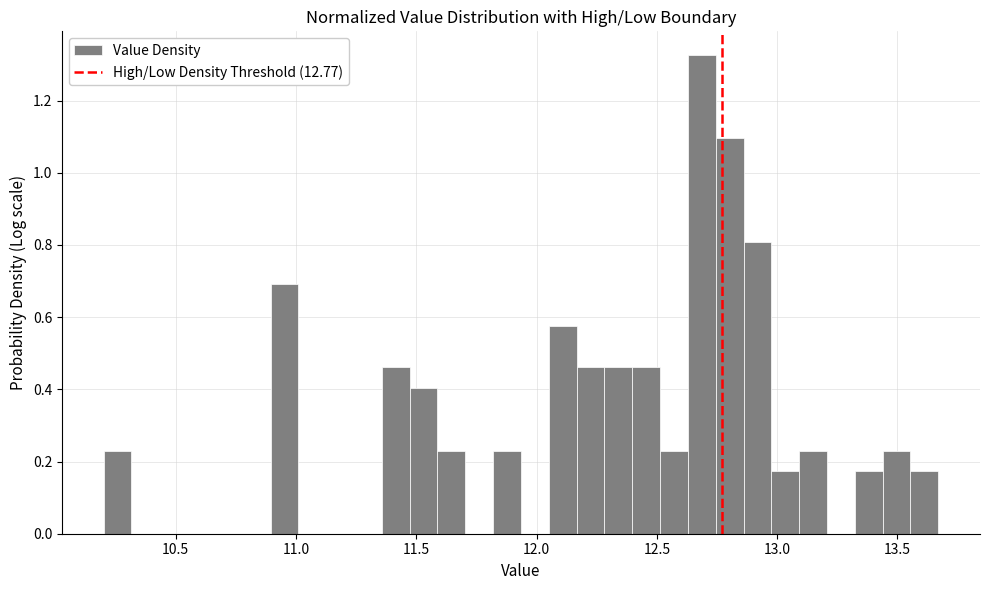

Around what value on the x-axis is the tallest bar? Give the approximate position of its centre, as read against the axis.

12.70